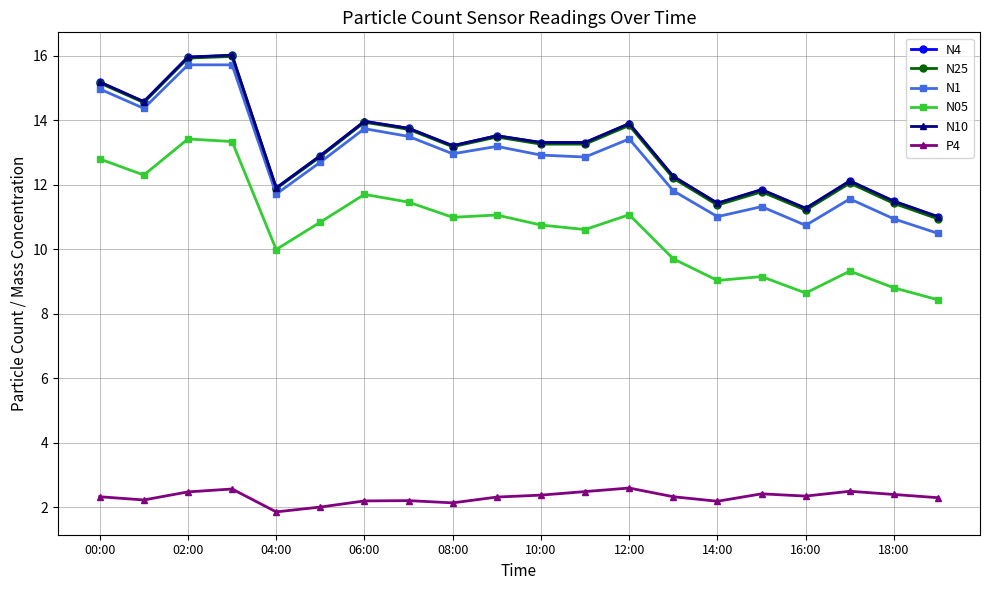

How many distinct data groups are displayed?

6